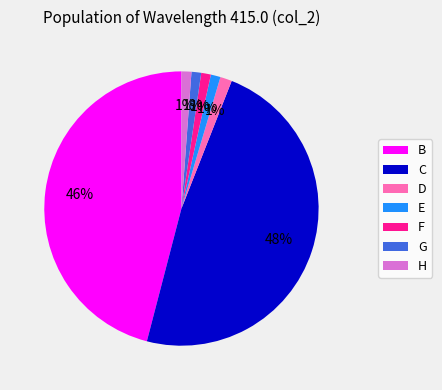

Combined, do G and B account for over 50%?

No